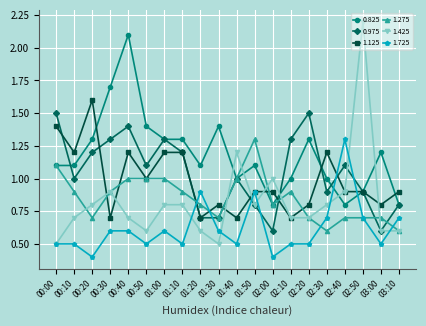

What is the label of the 10th point from the left?

01:30